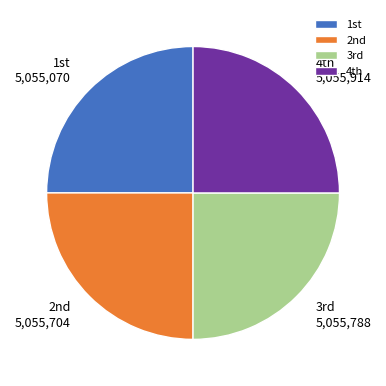

Does any single category account for the majority?

No